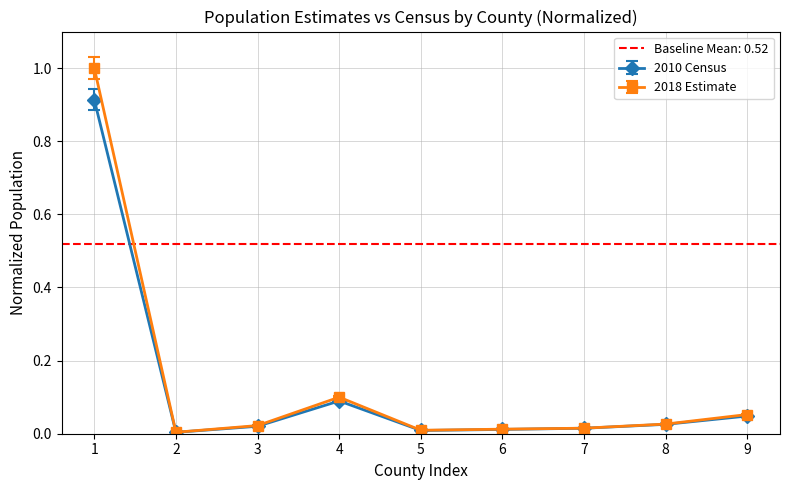

Is this an area chart (filled region under the line)?

No